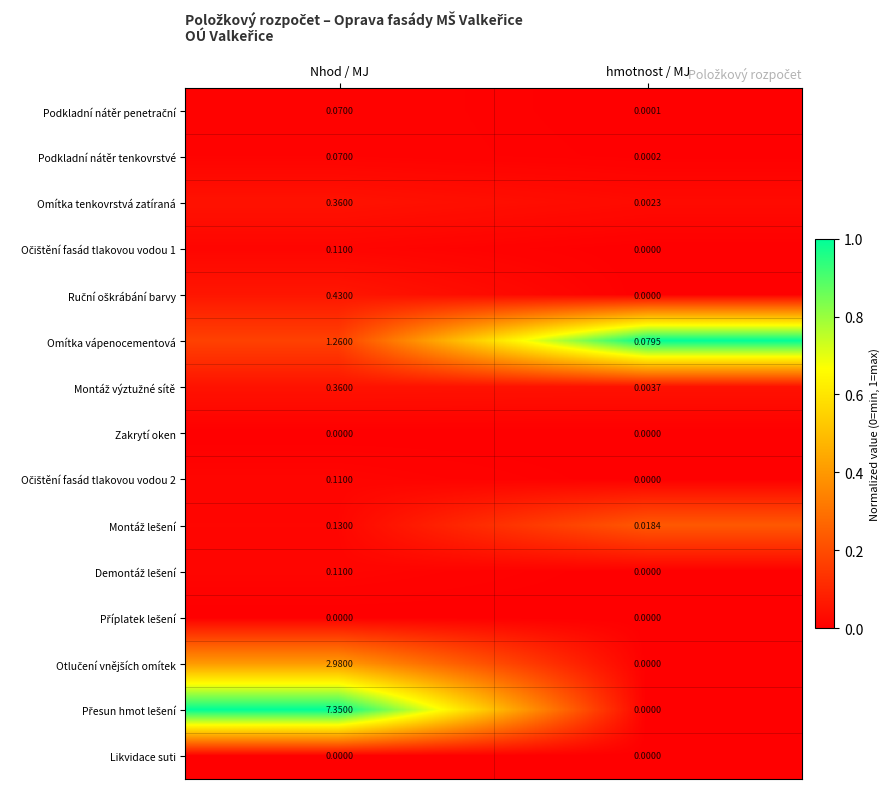

Which category has the highest value across all series?

Nhod / MJ